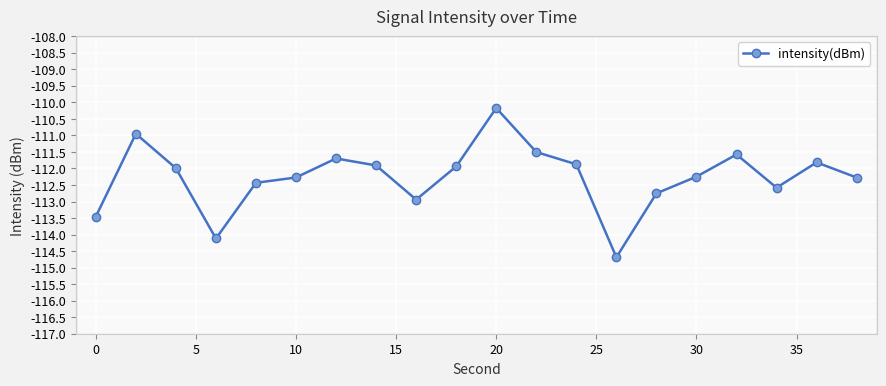

What is the minimum value shown in the chart?

-114.7